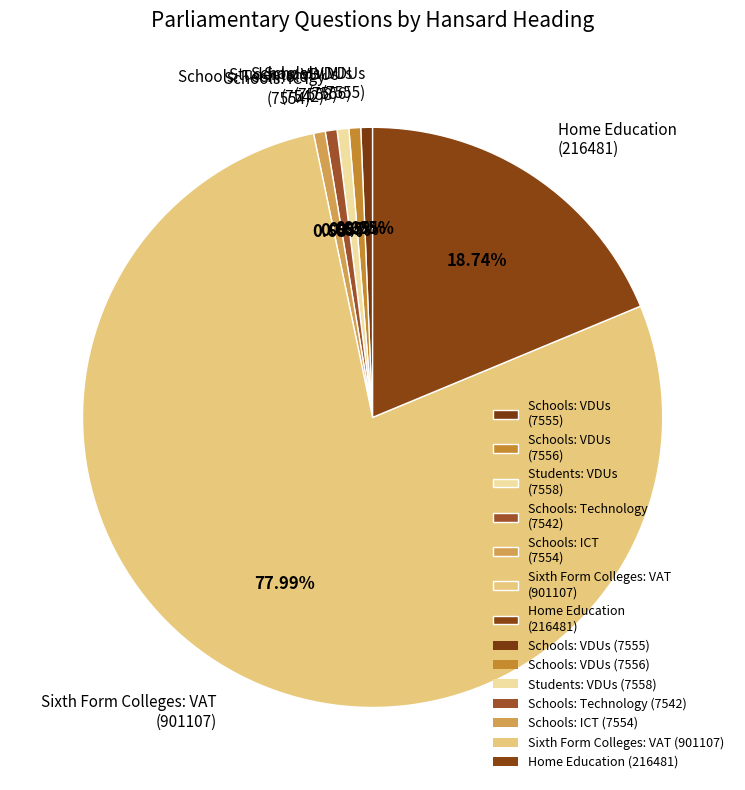

To the nearest percent, what is the combined percentage of Students: VDUs (7558) and Schools: ICT (7554)?

1%